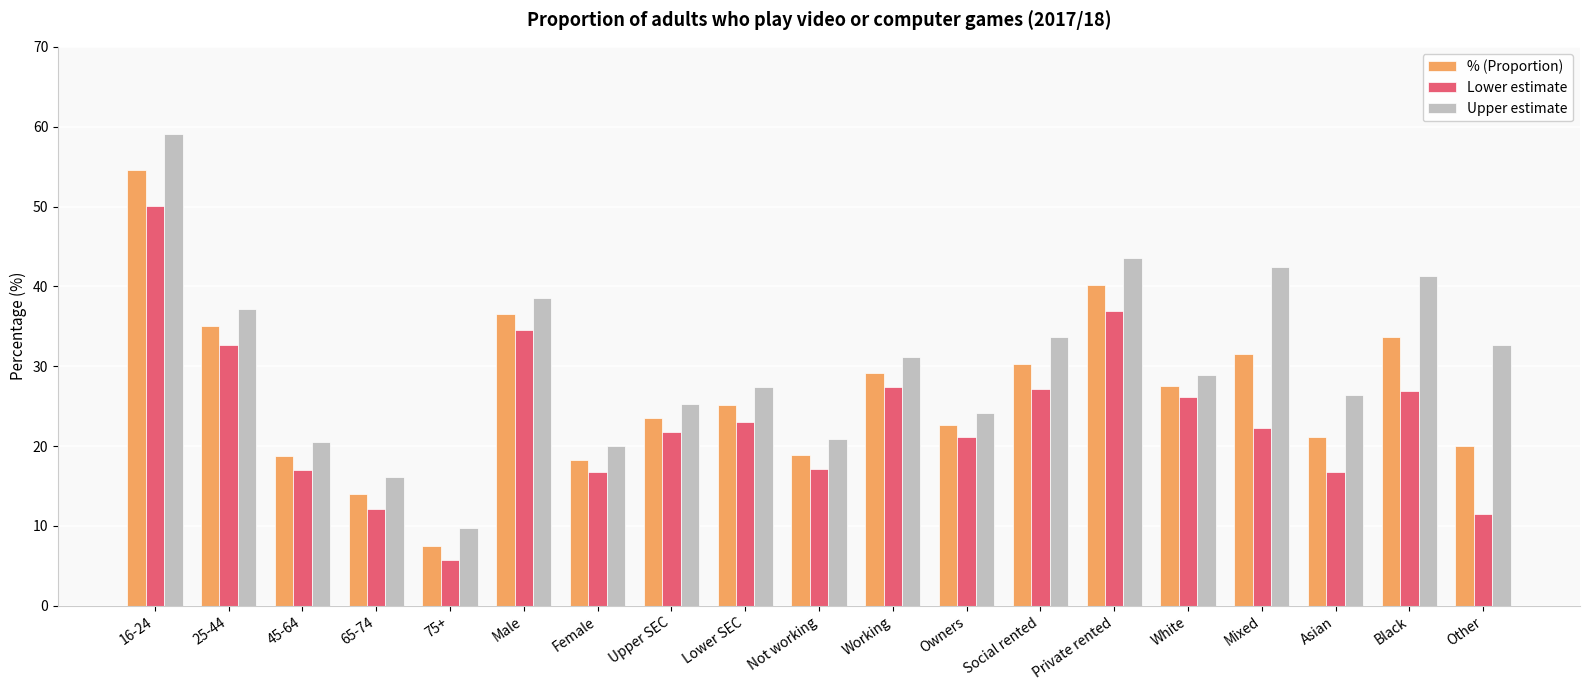

At which category does the chart reach its peak across all series?

16-24